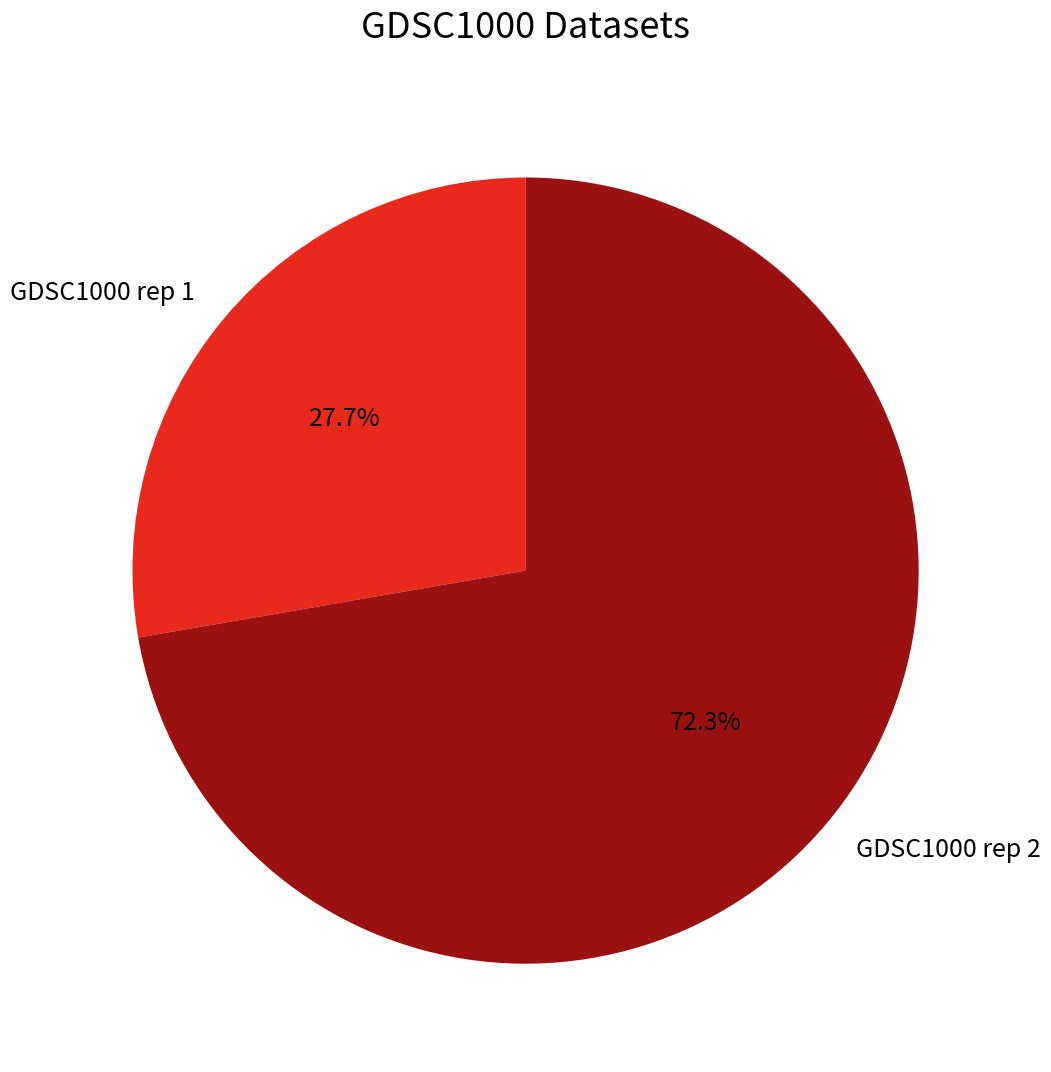

Approximately how many times larger is the value at GDSC1000 rep 1 compared to GDSC1000 rep 2?

0.4